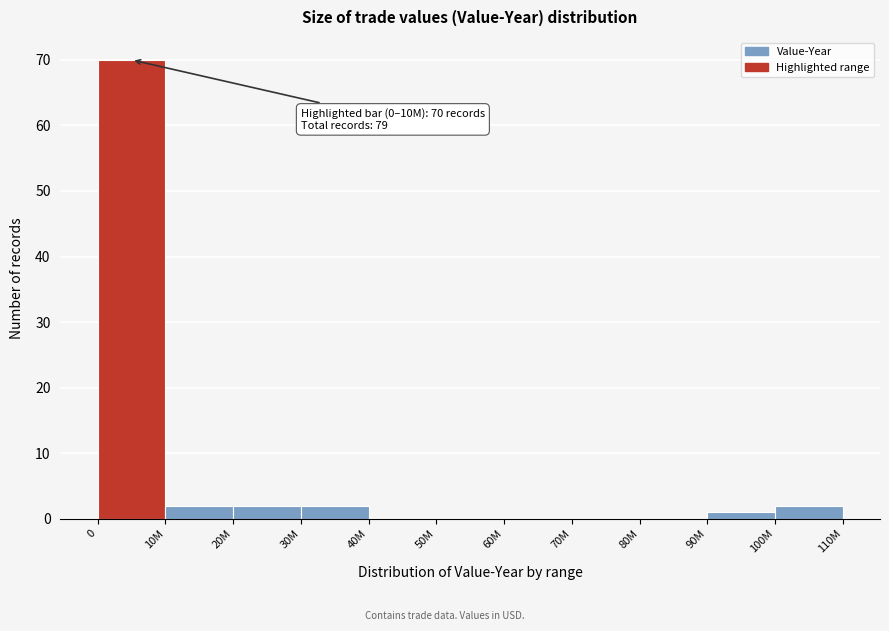

Reading left to right, list all the values displayed in this chart.

0=70	10M=2	20M=2	30M=2	40M=0	50M=0	60M=0	70M=0	80M=0	90M=1	100M=2